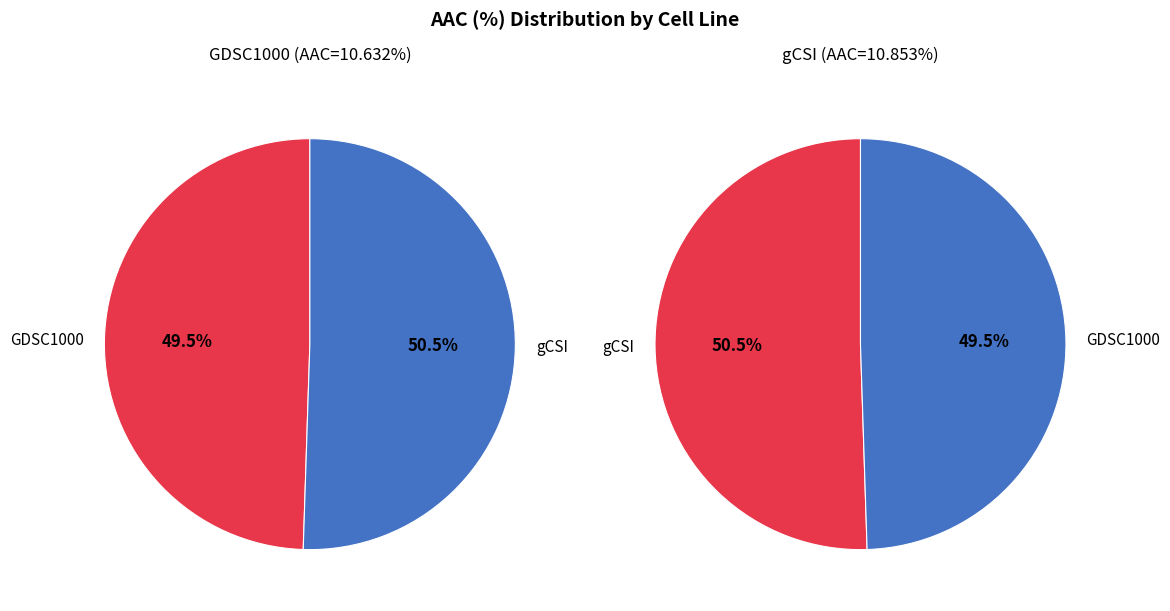

Count the number of slices in the pie.

2